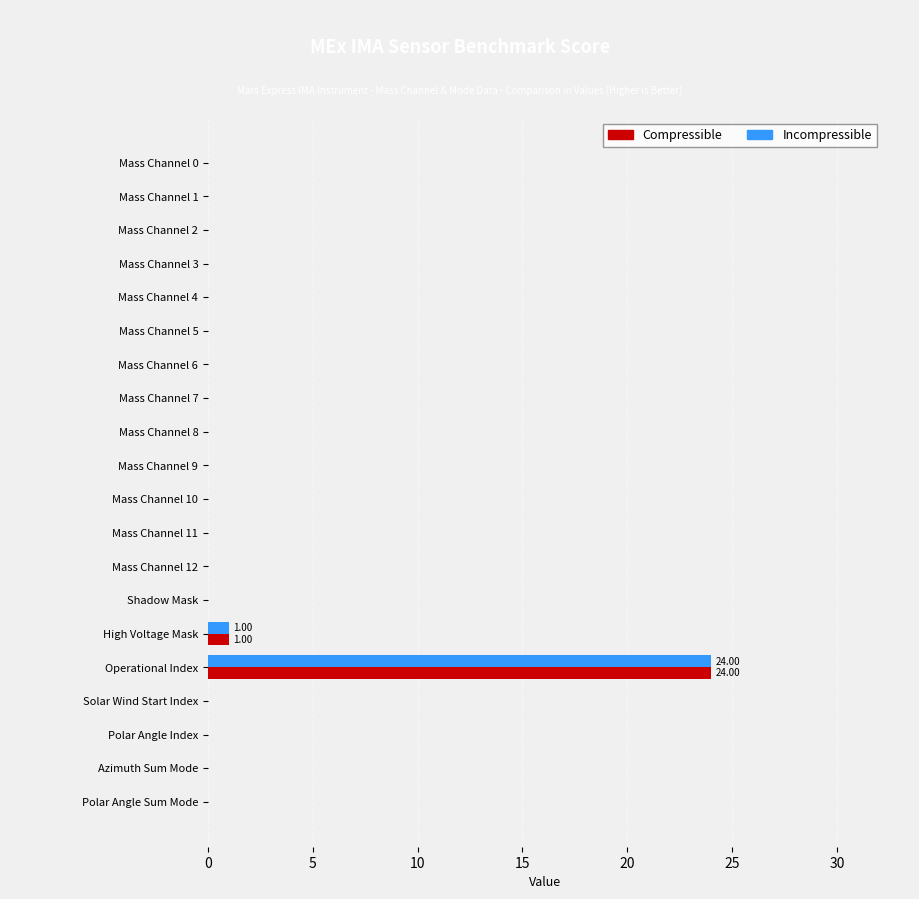

What is the average value of the Incompressible series?

1